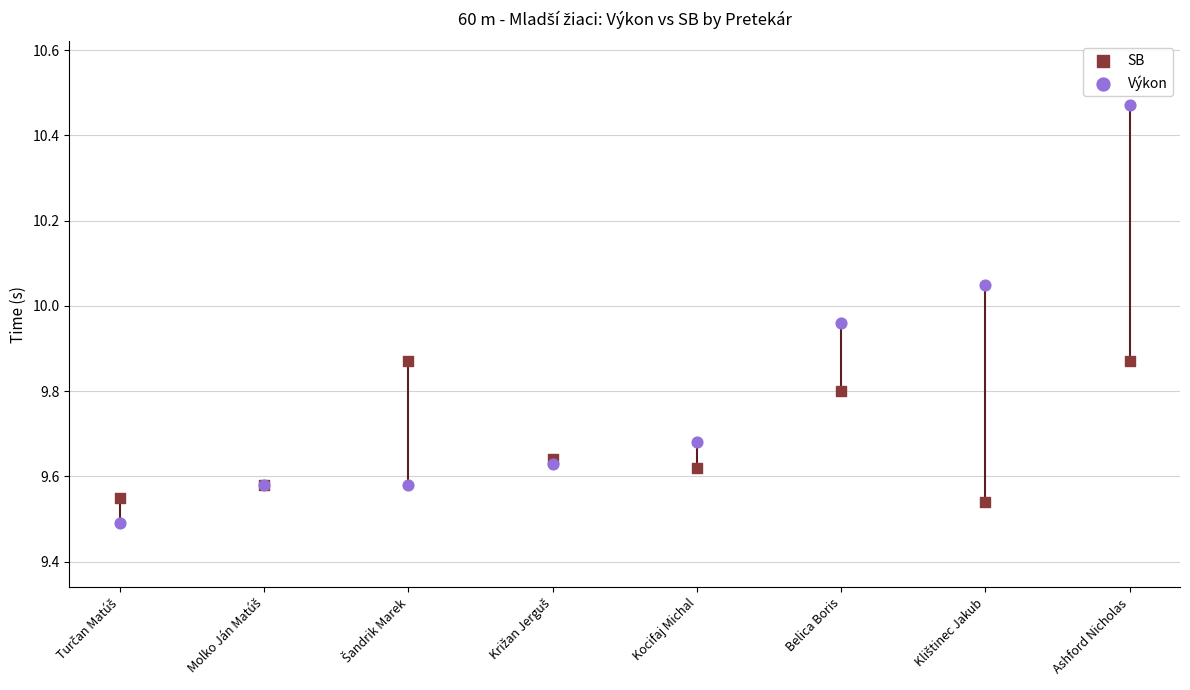

What are all the series names shown in the legend?

SB, Výkon